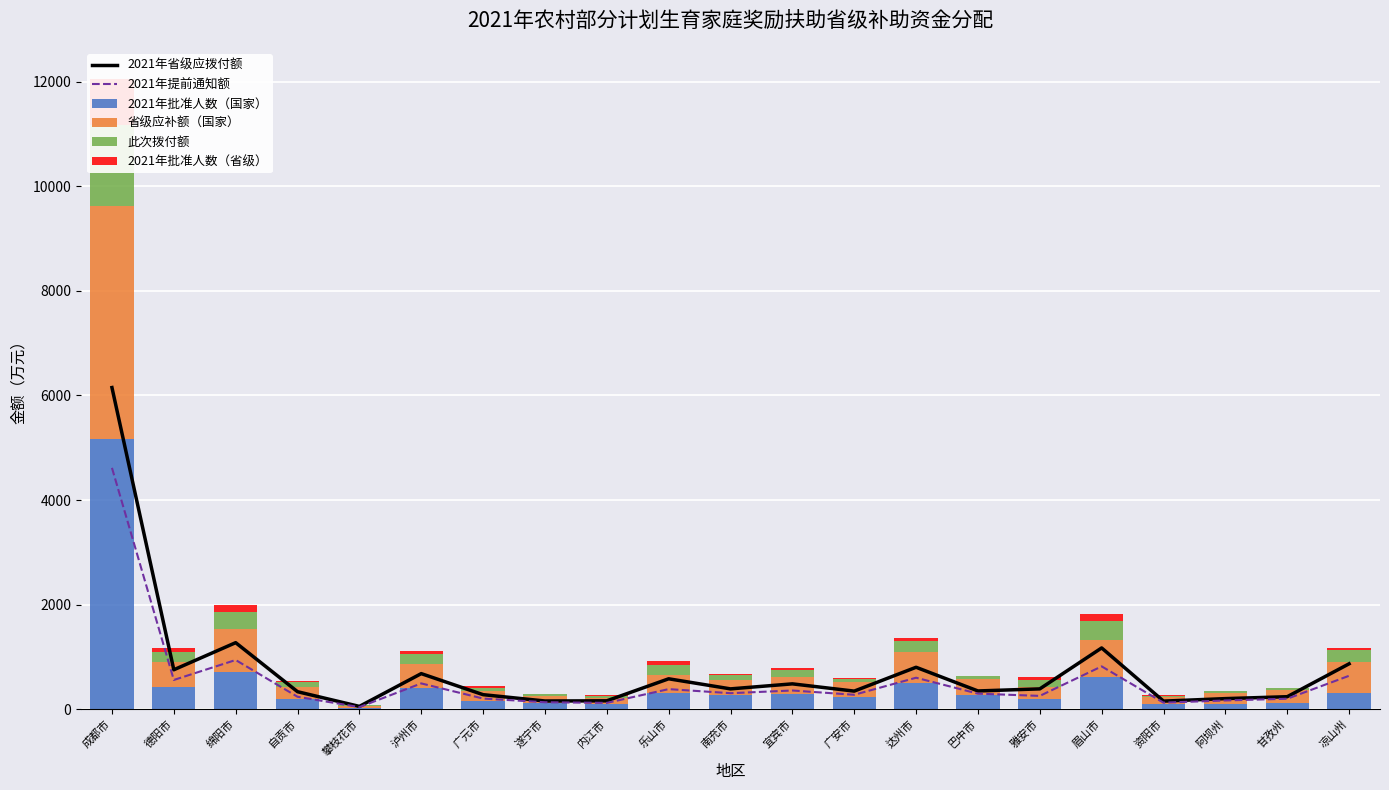

What is the sum of all 2021年提前通知额 values?

11755.2